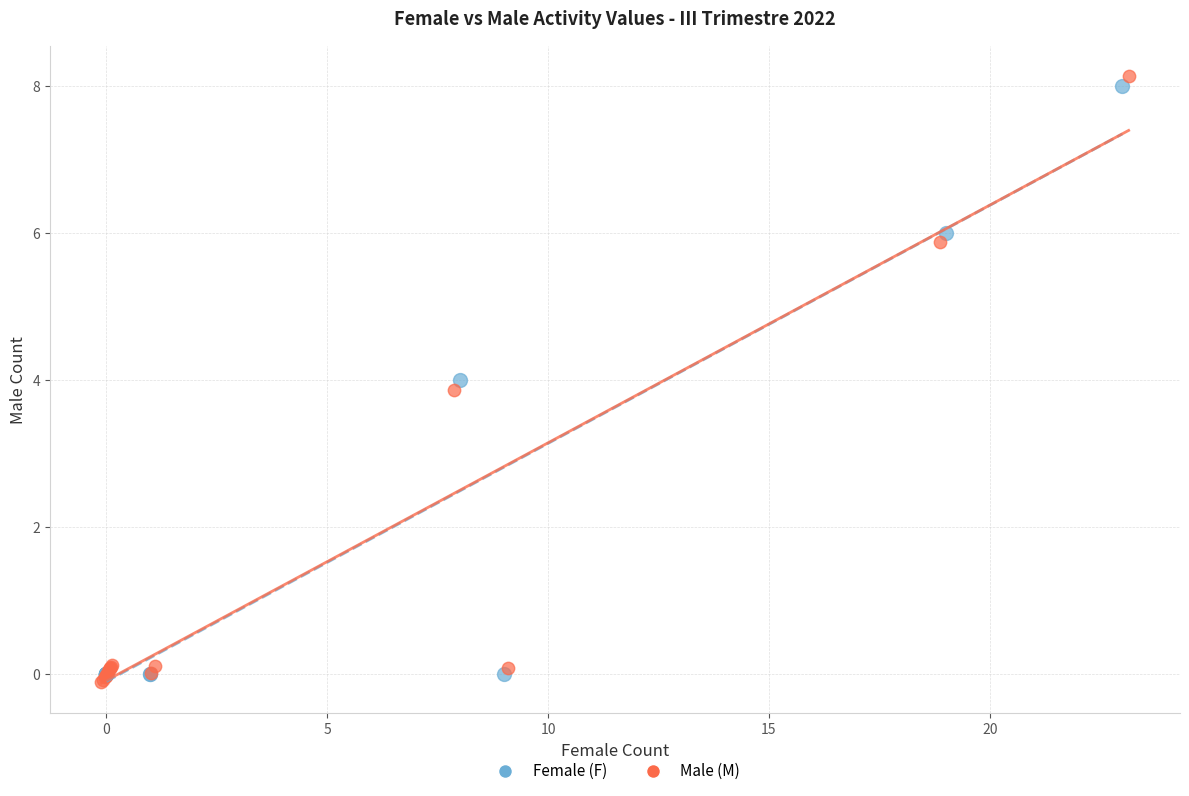

What are all the series names shown in the legend?

Female (F), Male (M)